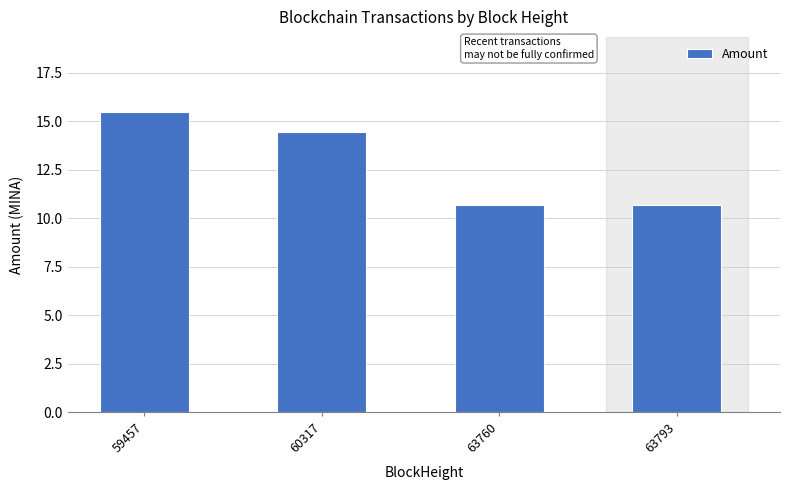

Which category has the highest value across all series?

59457